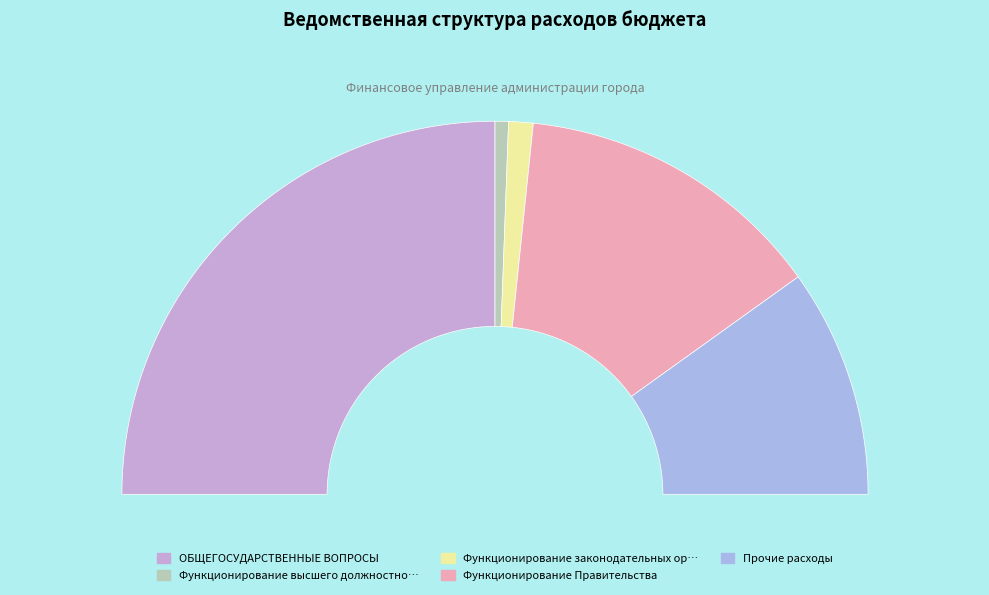

Between ОБЩЕГОСУДАРСТВЕННЫЕ ВОПРОСЫ and Функционирование высшего должностного лица, which is larger?

ОБЩЕГОСУДАРСТВЕННЫЕ ВОПРОСЫ